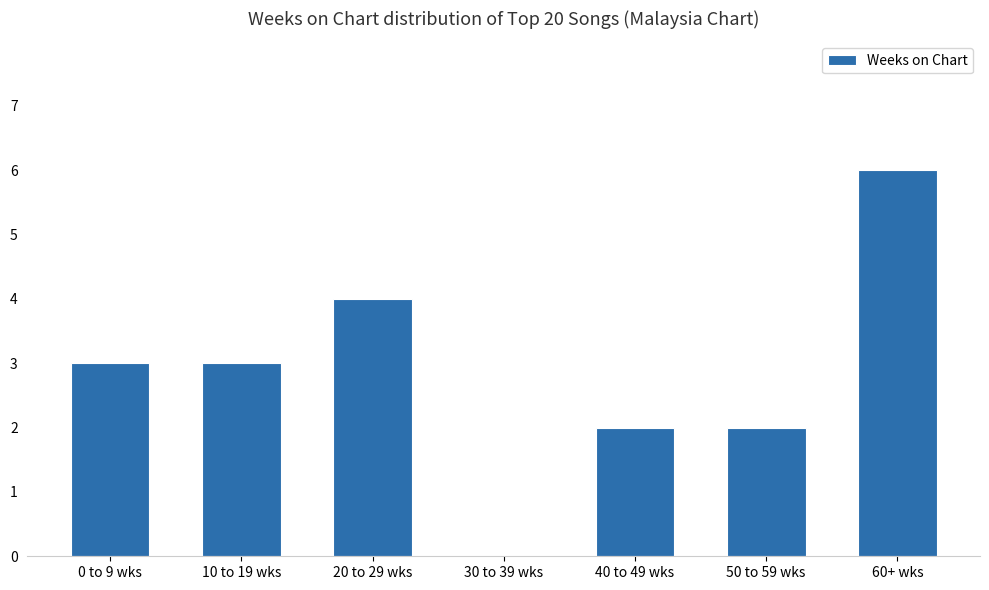

How many series are shown in this chart?

1